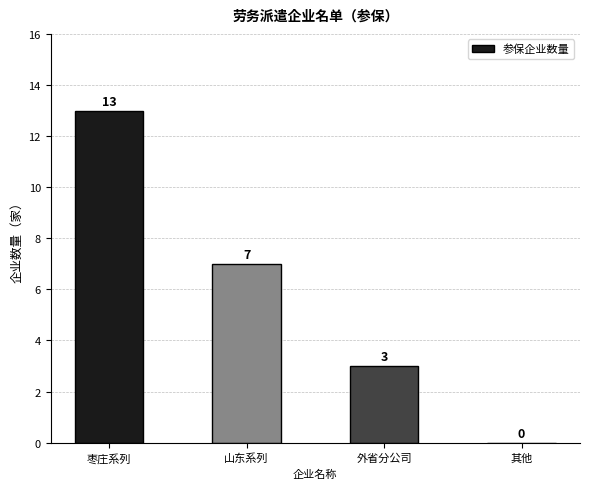

What is the change in value from 山东系列 to 外省分公司?

-4